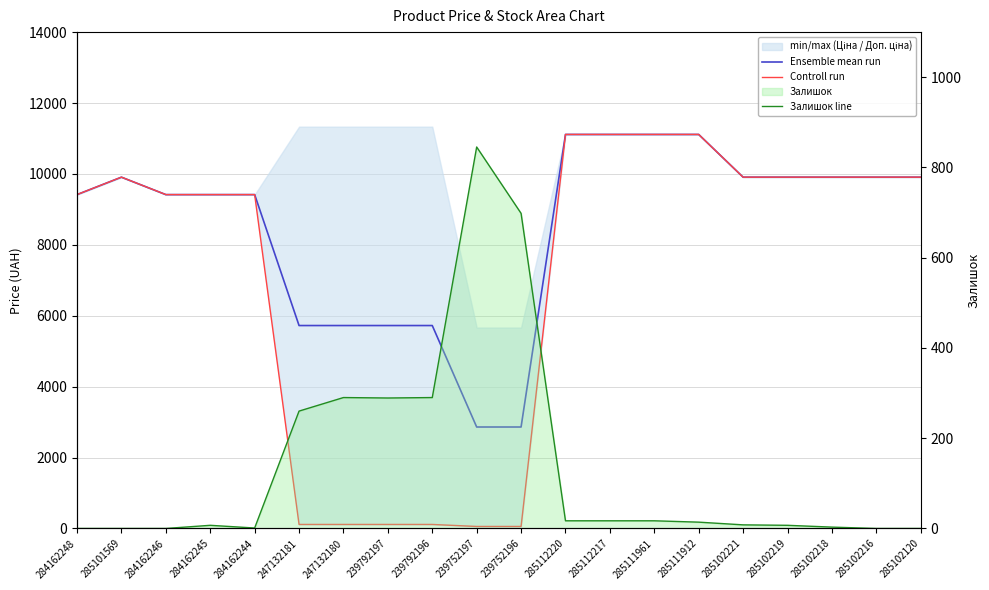

What is the value of the Ensemble mean run point at the 11th from the left?

2861.8